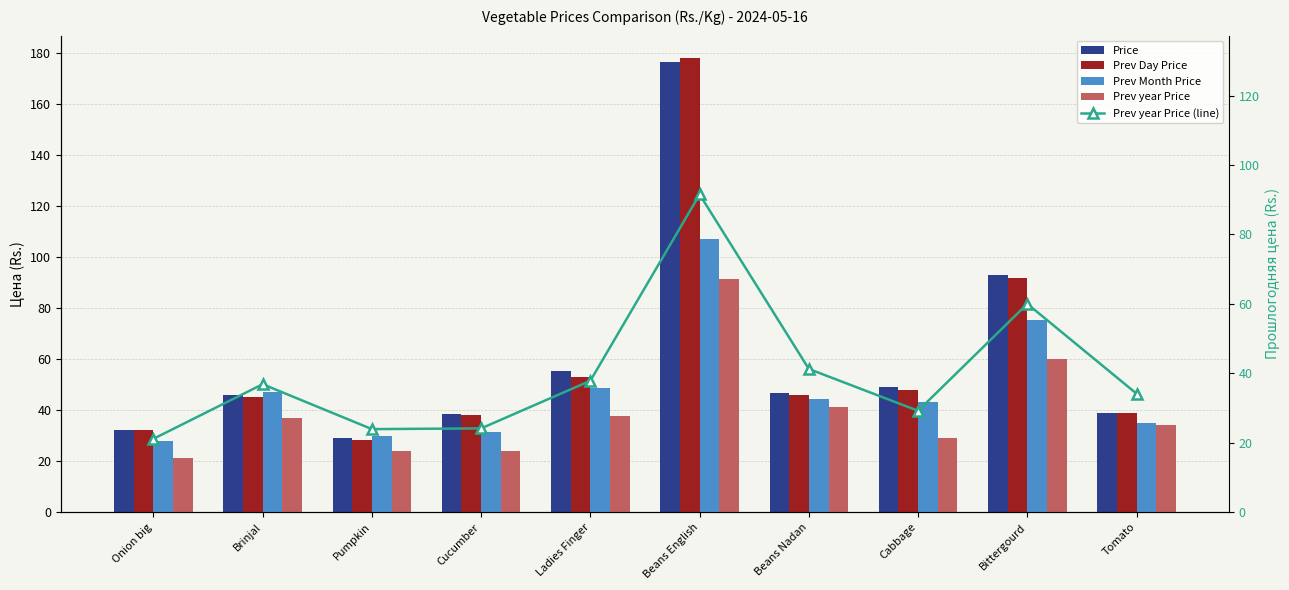

At Onion big, list the series in order from smallest to largest.

Prev year Price, Prev year Price (line), Prev Month Price, Price, Prev Day Price